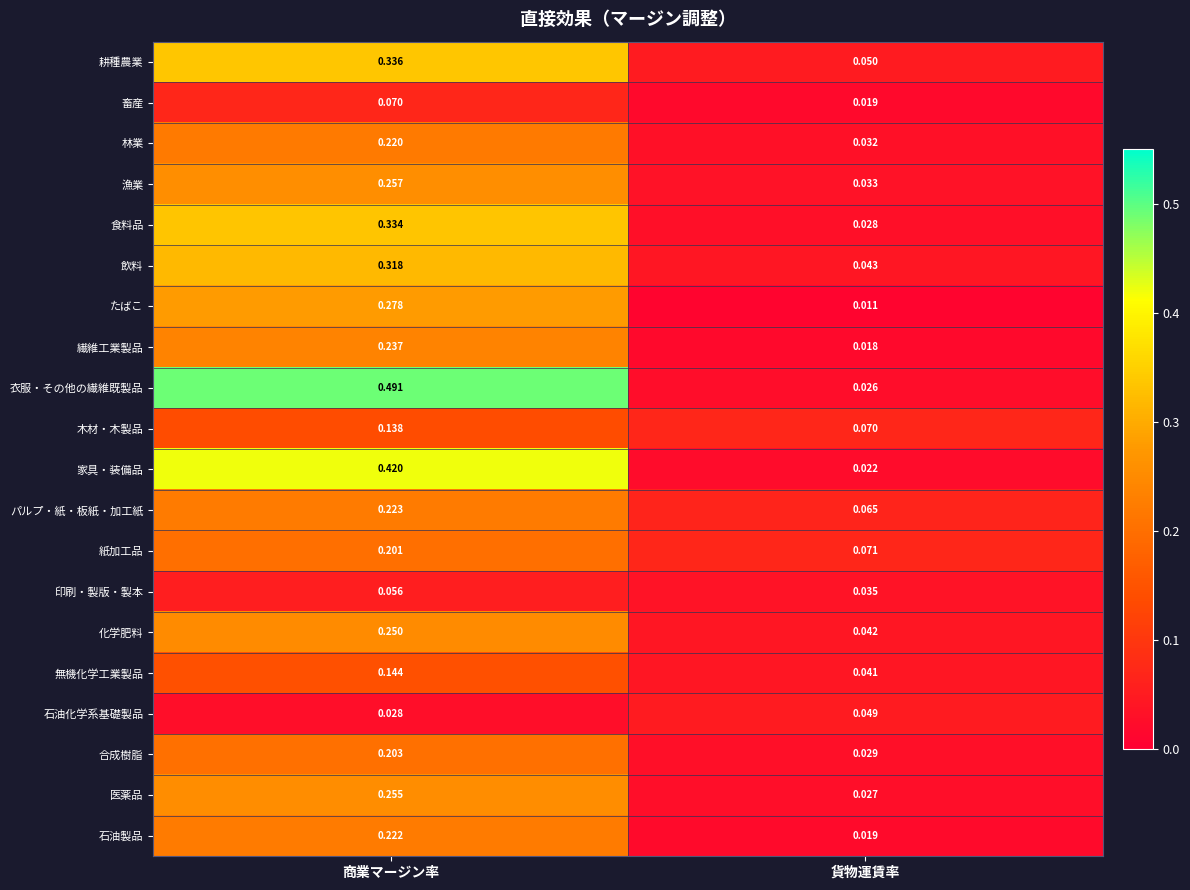

Where is パルプ・紙・板紙・加工紙 nearest to the value 0?

貨物運賃率